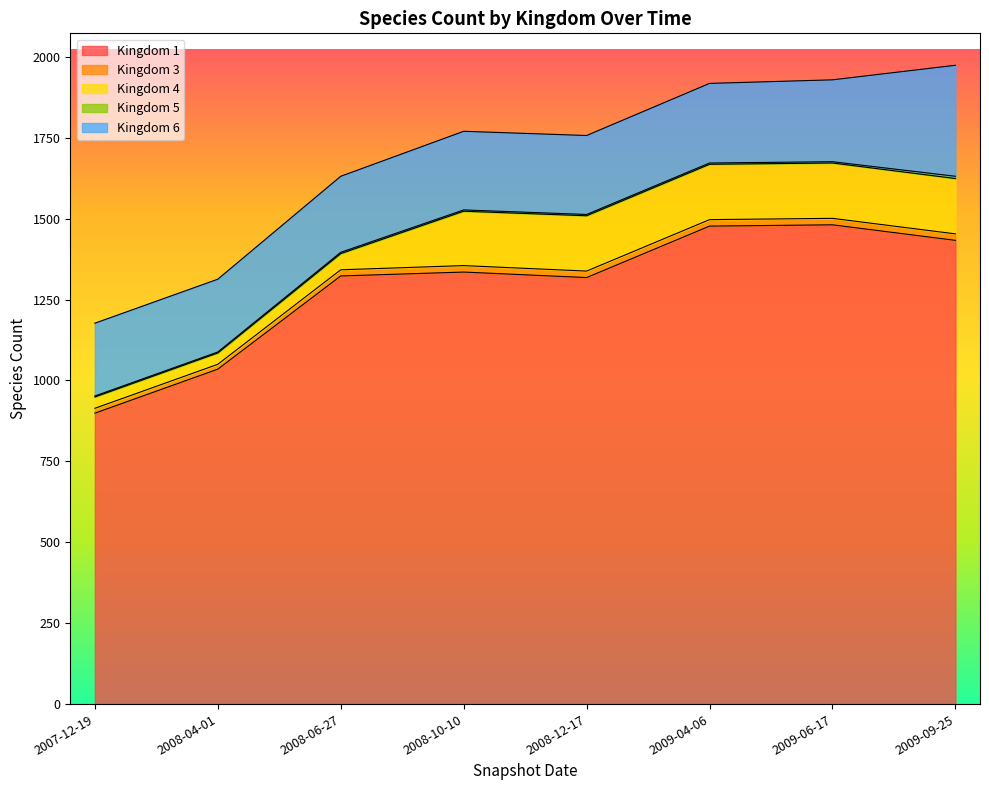

At which category does 1 reach its first local peak?

2008-10-10